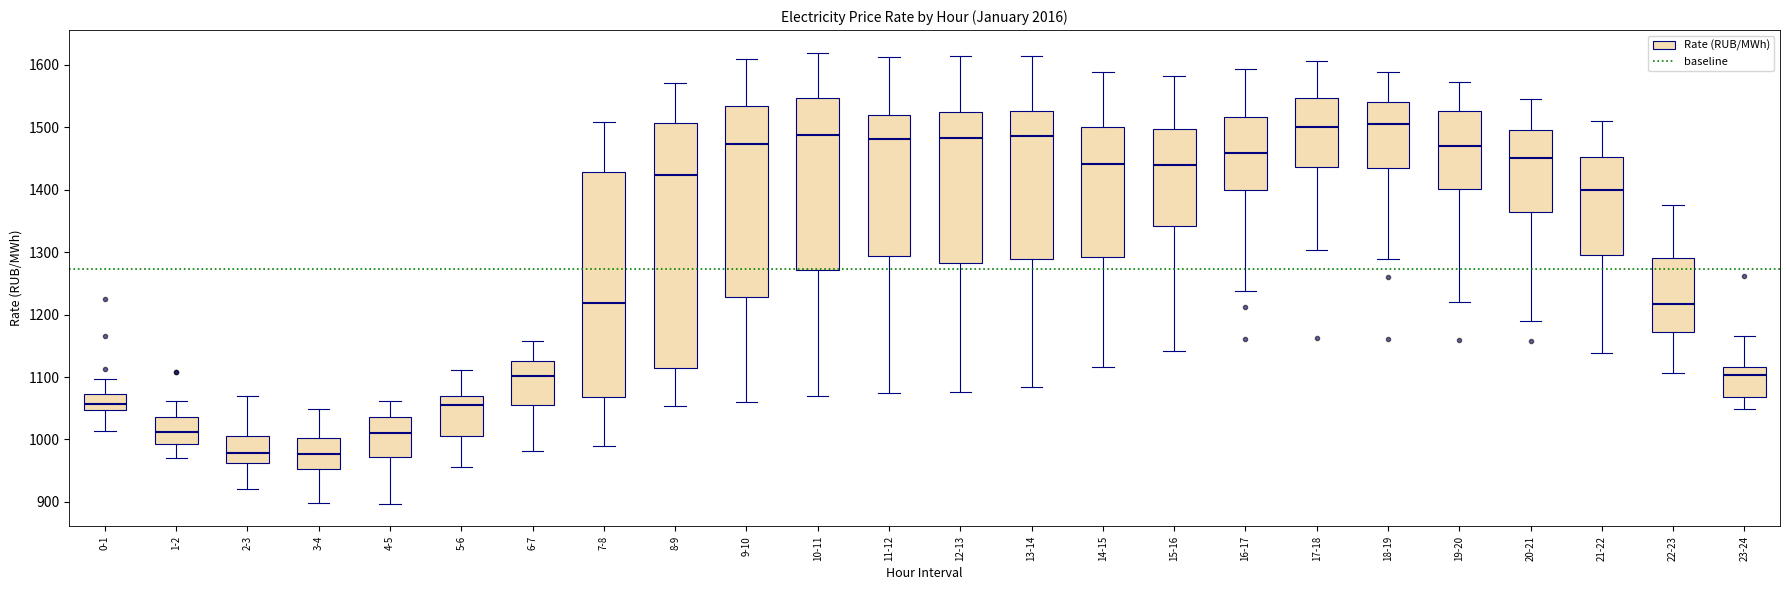

Reading left to right, read every box against the y-axis: the position of its median line, the range the box covers, and the ends of its whiskers. The values are not printed on the chart, so give them approximately, as read against the axis.

0-1: median 1060, box 1050 to 1070, whiskers 1010 to 1100
1-2: median 1010, box 990 to 1040, whiskers 970 to 1060
2-3: median 980, box 960 to 1010, whiskers 920 to 1070
3-4: median 980, box 950 to 1000, whiskers 900 to 1050
4-5: median 1010, box 970 to 1040, whiskers 900 to 1060
5-6: median 1050, box 1010 to 1070, whiskers 960 to 1110
6-7: median 1100, box 1060 to 1130, whiskers 980 to 1160
7-8: median 1220, box 1070 to 1430, whiskers 990 to 1510
8-9: median 1420, box 1110 to 1510, whiskers 1050 to 1570
9-10: median 1470, box 1230 to 1530, whiskers 1060 to 1610
10-11: median 1490, box 1270 to 1550, whiskers 1070 to 1620
11-12: median 1480, box 1290 to 1520, whiskers 1070 to 1610
12-13: median 1480, box 1280 to 1520, whiskers 1080 to 1610
13-14: median 1490, box 1290 to 1530, whiskers 1080 to 1610
14-15: median 1440, box 1290 to 1500, whiskers 1120 to 1590
15-16: median 1440, box 1340 to 1500, whiskers 1140 to 1580
16-17: median 1460, box 1400 to 1520, whiskers 1240 to 1590
17-18: median 1500, box 1440 to 1550, whiskers 1300 to 1610
18-19: median 1510, box 1430 to 1540, whiskers 1290 to 1590
19-20: median 1470, box 1400 to 1520, whiskers 1220 to 1570
20-21: median 1450, box 1360 to 1500, whiskers 1190 to 1540
21-22: median 1400, box 1290 to 1450, whiskers 1140 to 1510
22-23: median 1220, box 1170 to 1290, whiskers 1110 to 1370
23-24: median 1100, box 1070 to 1120, whiskers 1050 to 1170